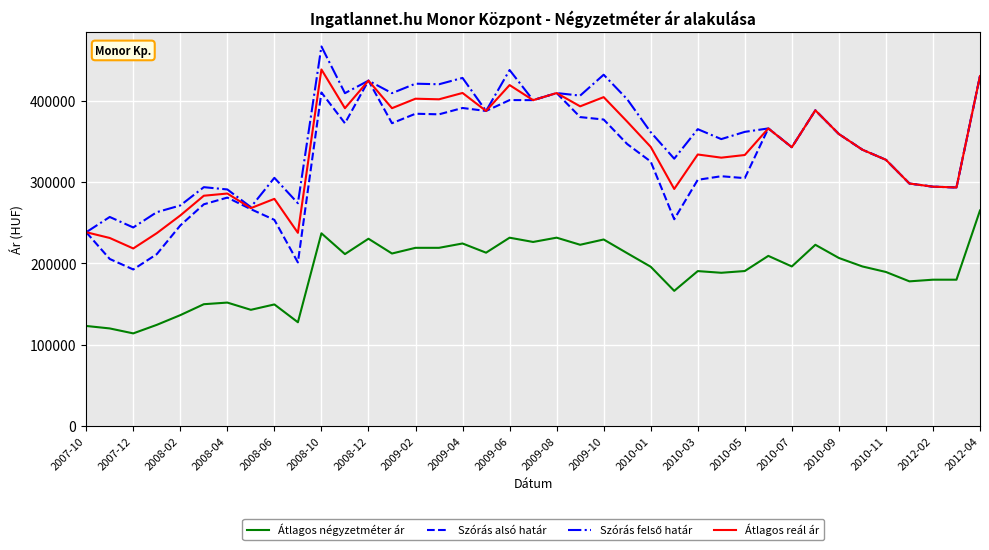

What is the minimum value for Szórás alsó határ?

192568